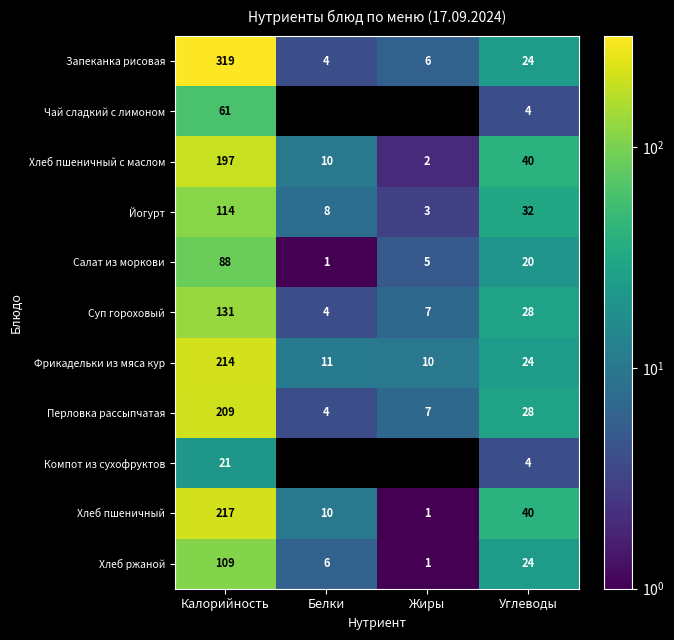

What is the lowest value of the Суп гороховый series?

4